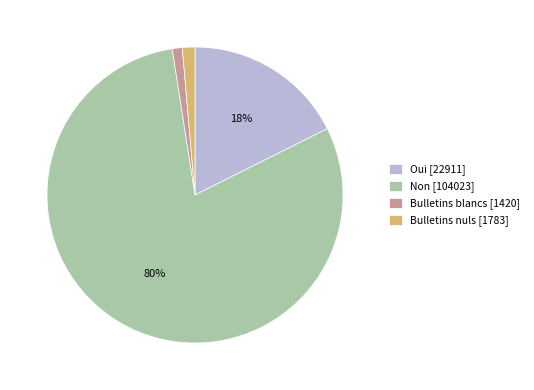

To the nearest percent, what is the combined percentage of Bulletins blancs and Oui?

19%